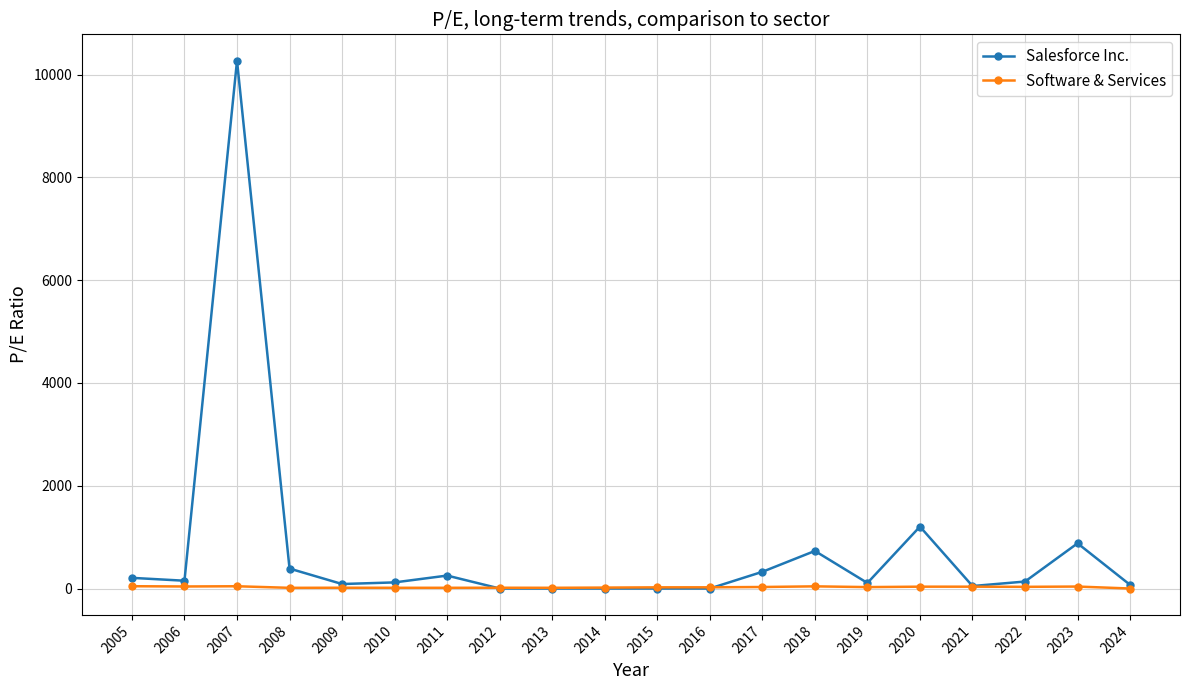

True or false: Software & Services has more than 1 points higher than both neighbors.

True